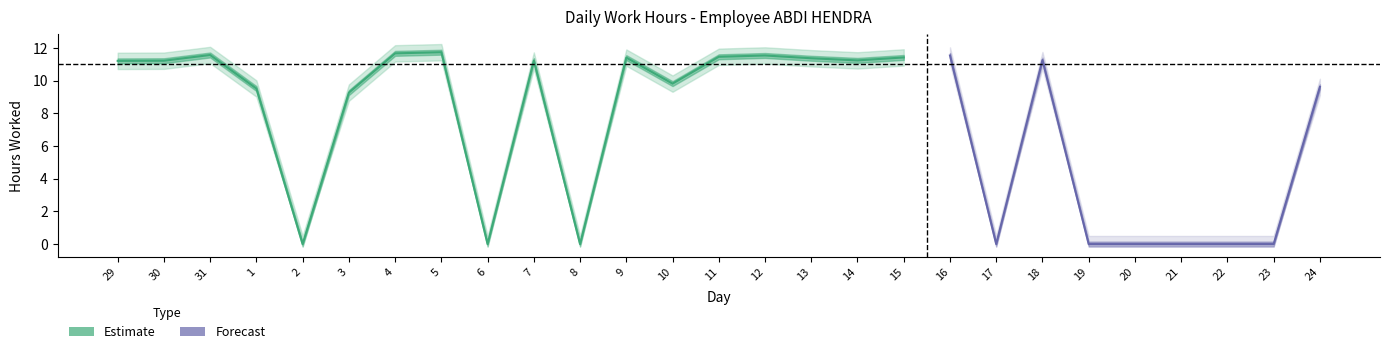

At how many categories does at least one series exceed 11?

14